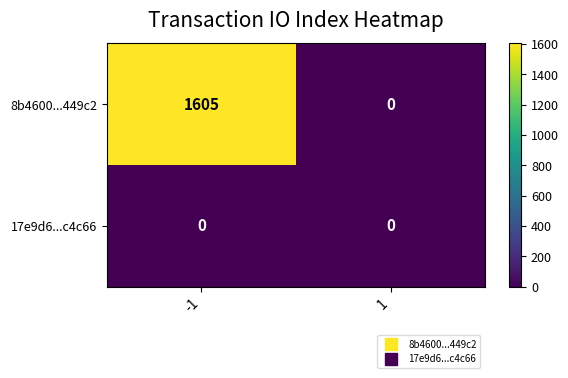

Reading left to right, transcribe all the data shown in this chart.

8b4600...449c2: 1605	0
17e9d6...c4c66: 0	0